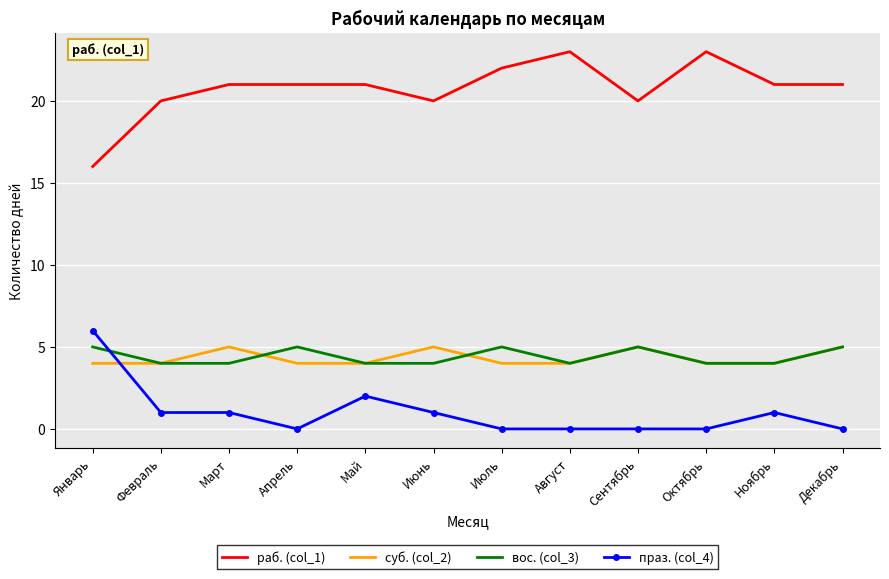

Is the value of праз. (col_4) at Август greater than the value of суб. (col_2) at Октябрь?

No